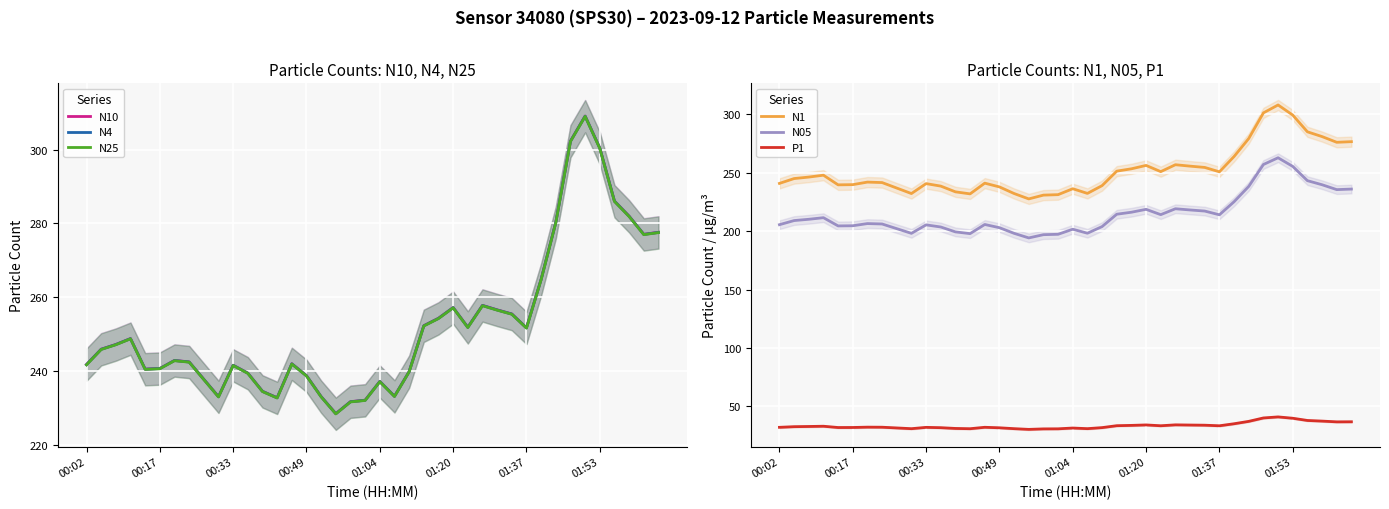

What is the value of the N4 point at the 18th from the left?

228.4